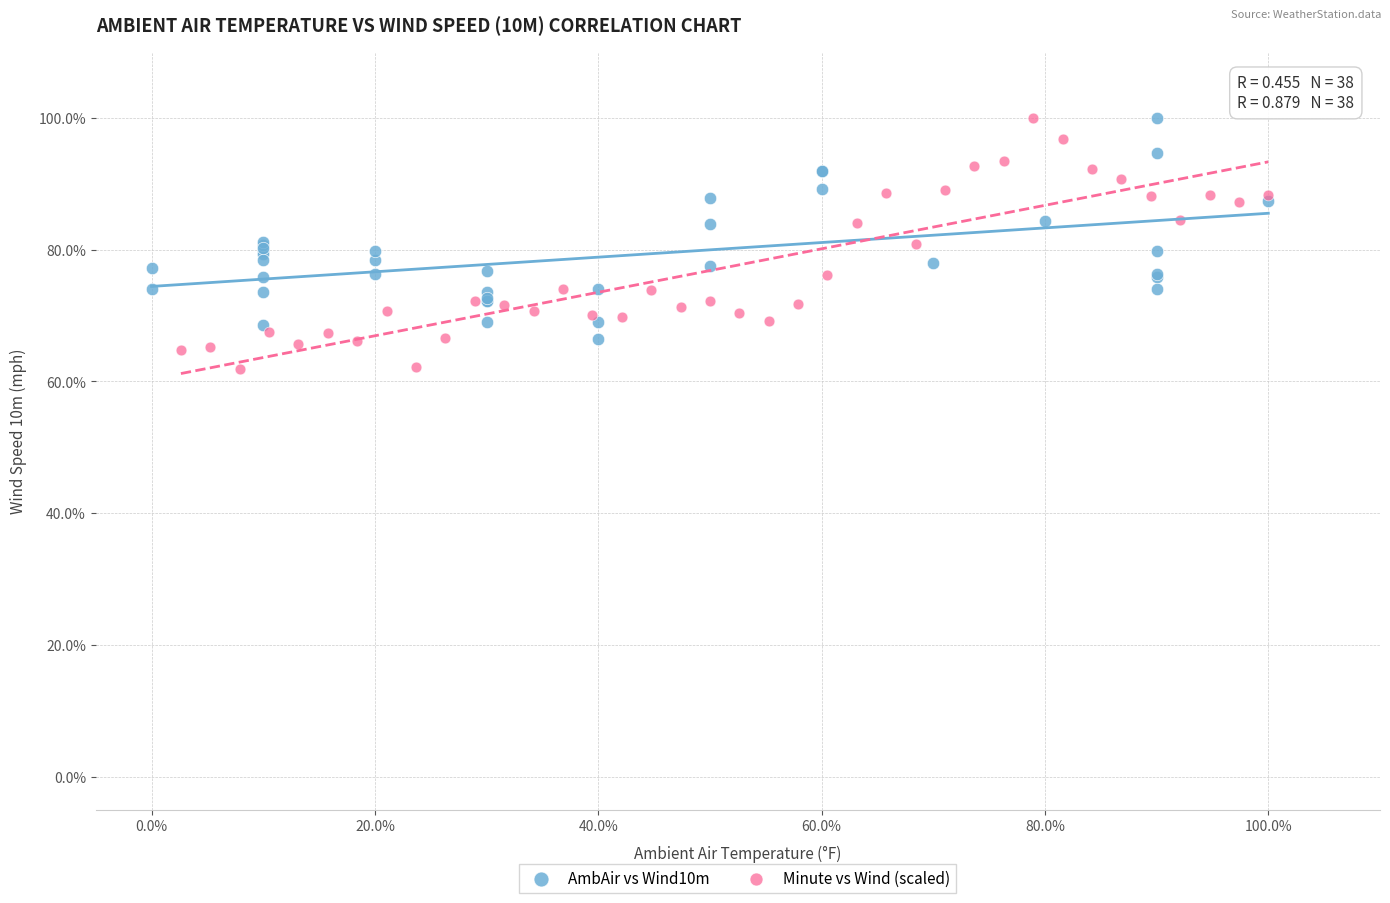

What are all the series names shown in the legend?

AmbAir vs Wind10m, Minute vs Wind (scaled)